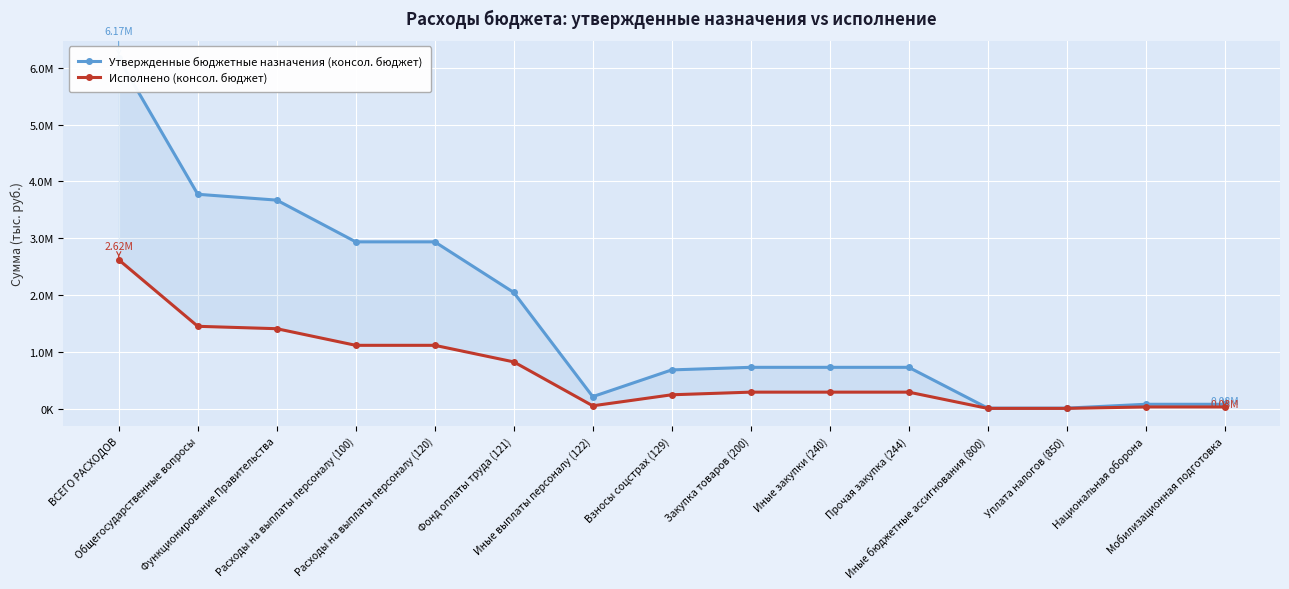

Rank the series by their average value, from highest to lowest.

Утвержденные бюджетные назначения (консол. бюджет), Исполнено (консол. бюджет)